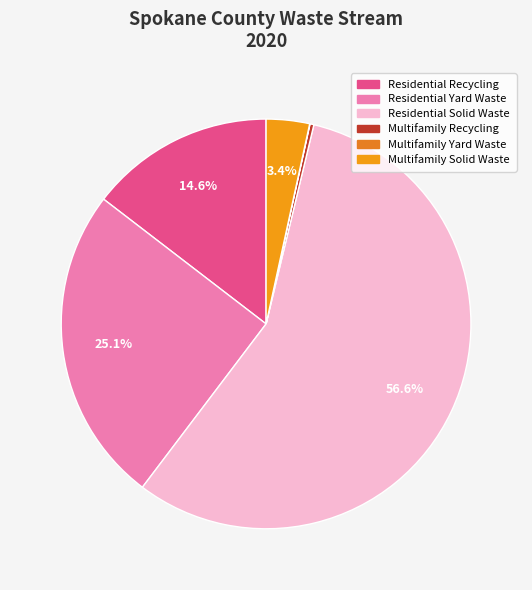

What is the majority slice?

Residential Solid Waste